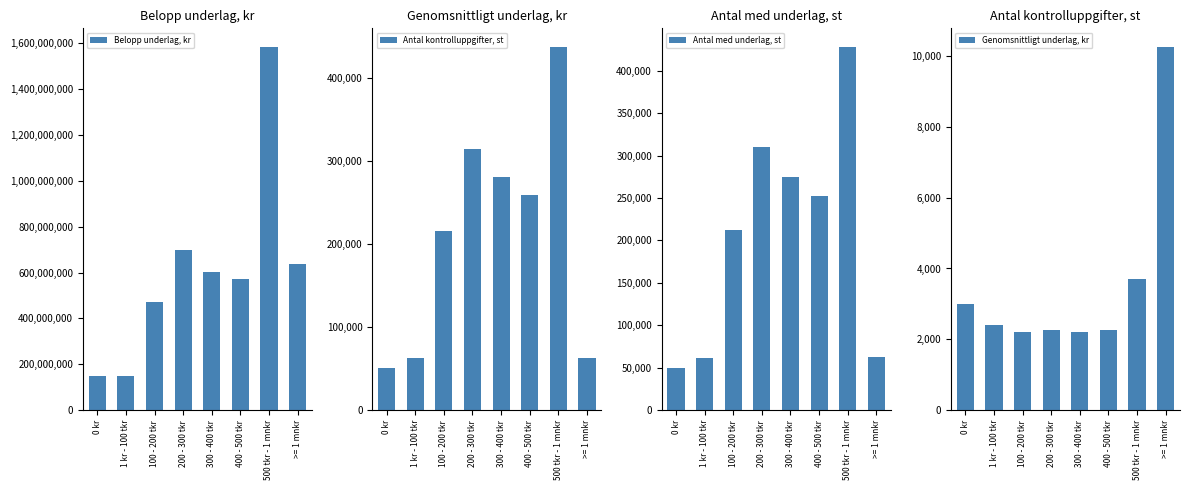

What is the difference between the Genomsnittligt underlag, kr values at 300 - 400 tkr and 0 kr?

802